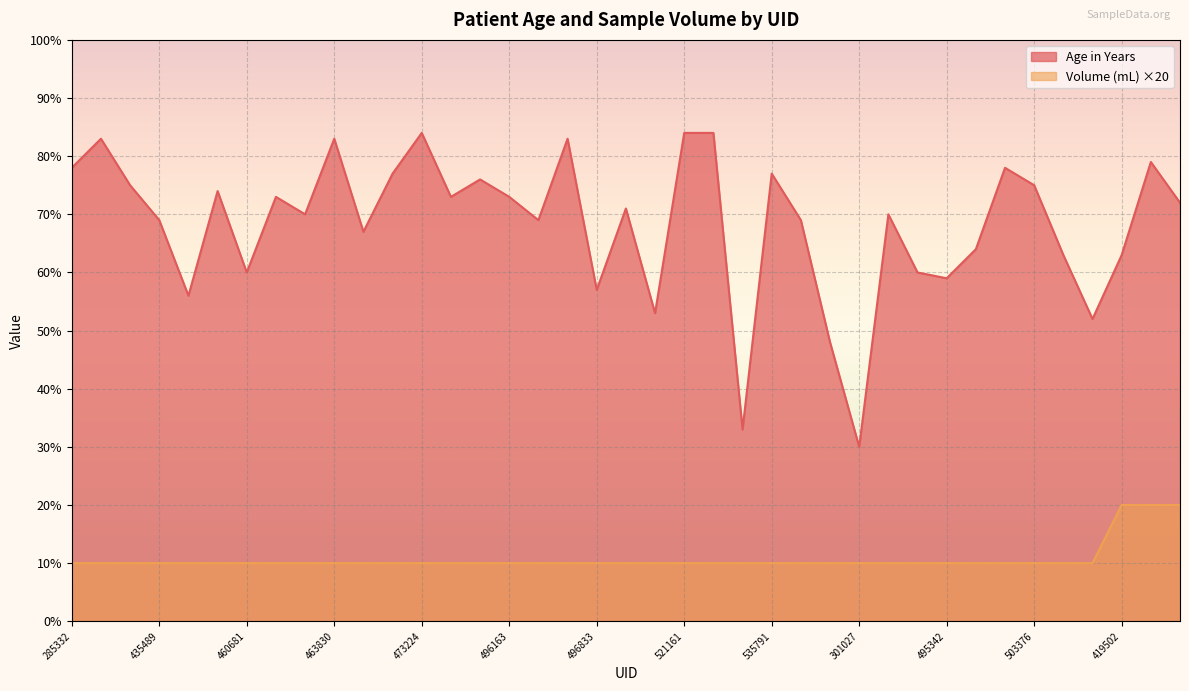

What is the difference between the highest and lowest values at 473223?

67